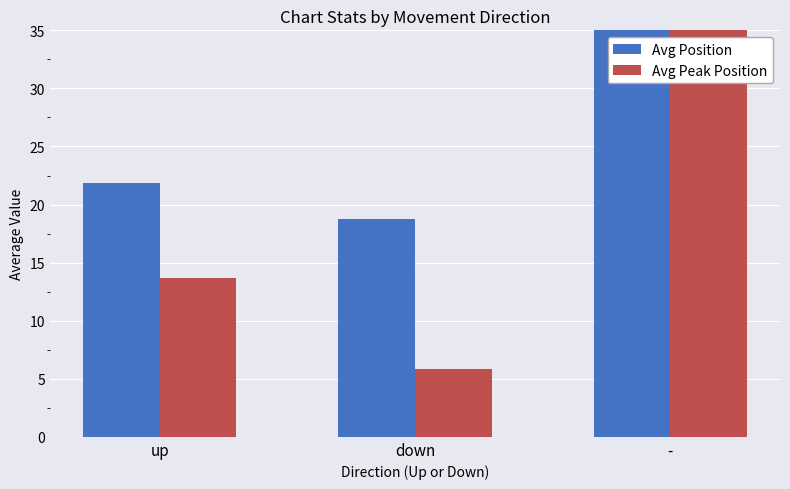

Which series has the largest range (max minus min)?

Avg Peak Position